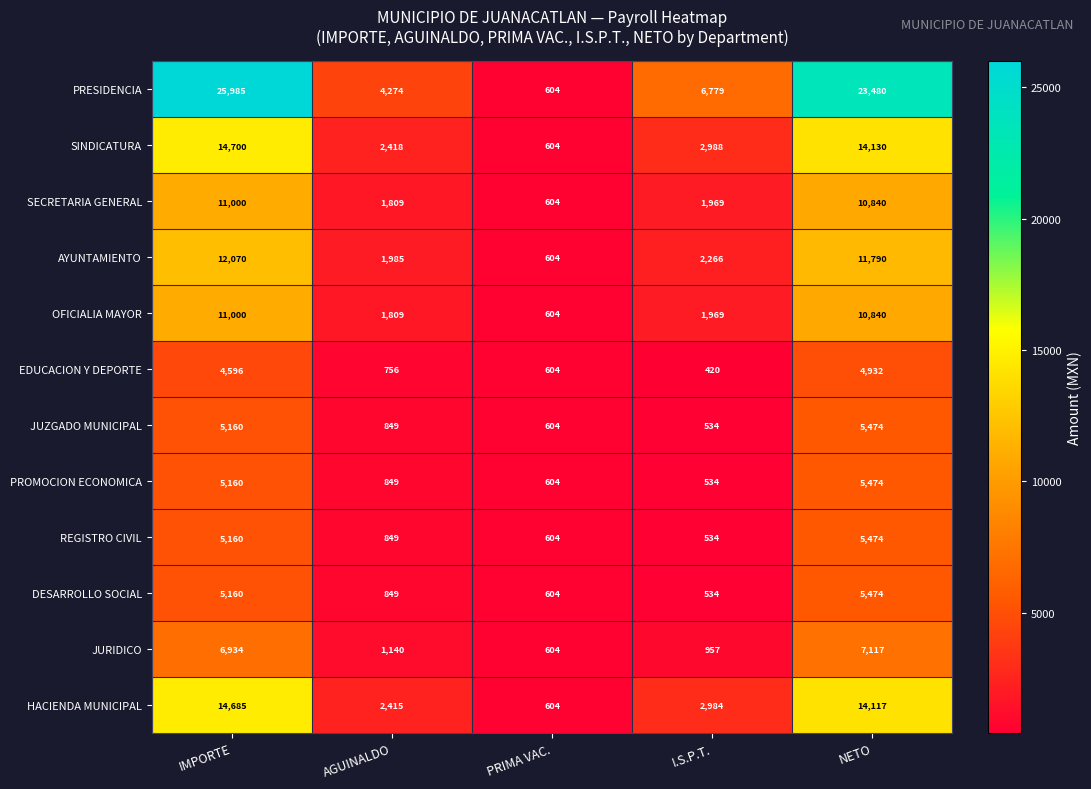

At how many categories does at least one series exceed 19969?

2